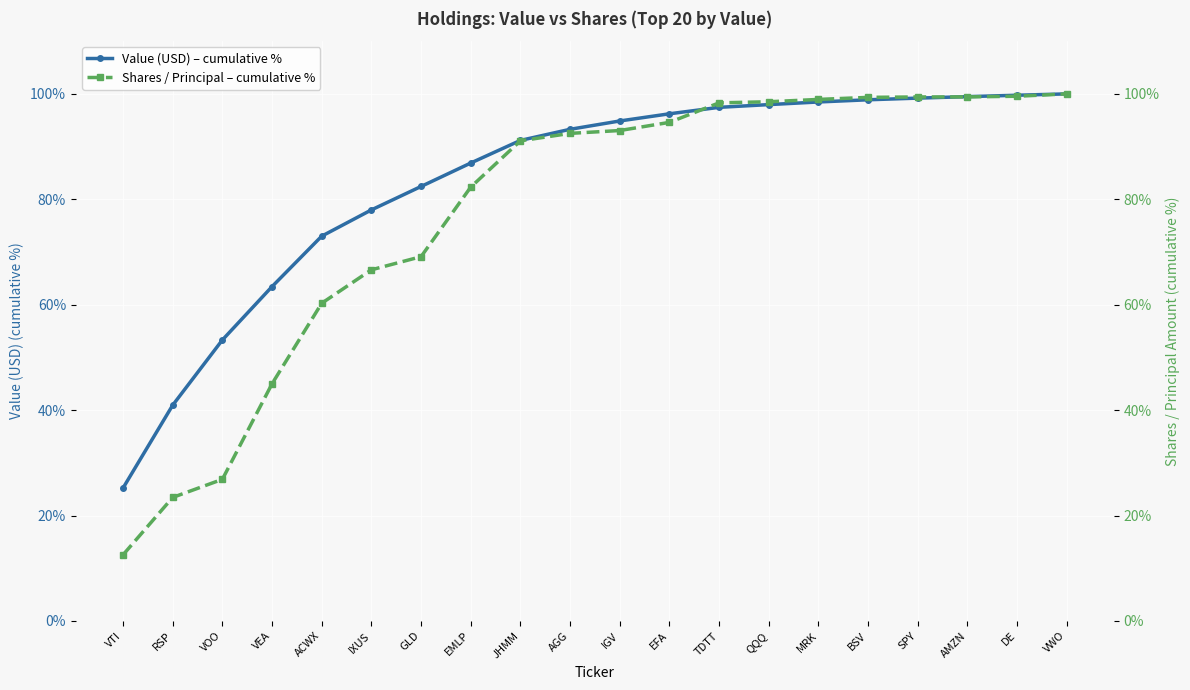

What are all the series names shown in the legend?

Value (USD) – cumulative %, Shares / Principal – cumulative %